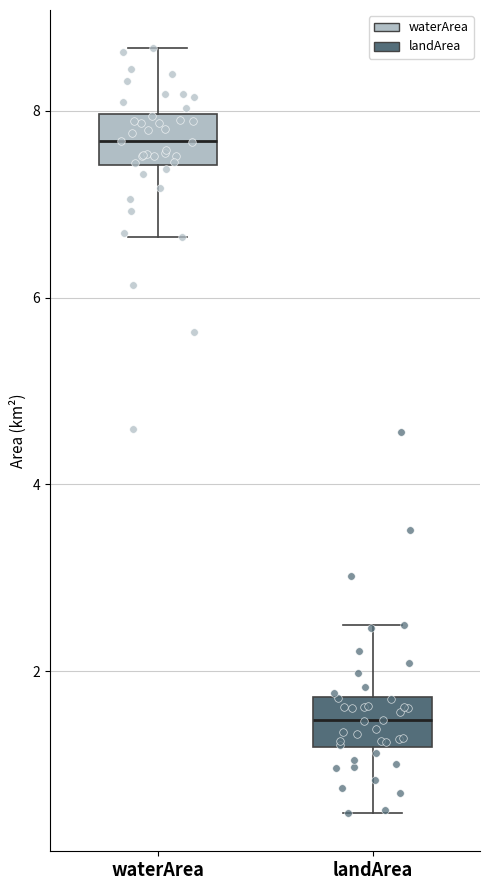

Reading left to right, transcribe this box plot: for each box, give where its median line is, the range the box spans, and where its two whiskers end, as read against the y-axis. The values are not printed on the chart, so give them approximately, as read against the axis.

waterArea: median 7.6, box 7.4 to 8.0, whiskers 6.6 to 8.6
landArea: median 1.4, box 1.2 to 1.8, whiskers 0.4 to 2.4